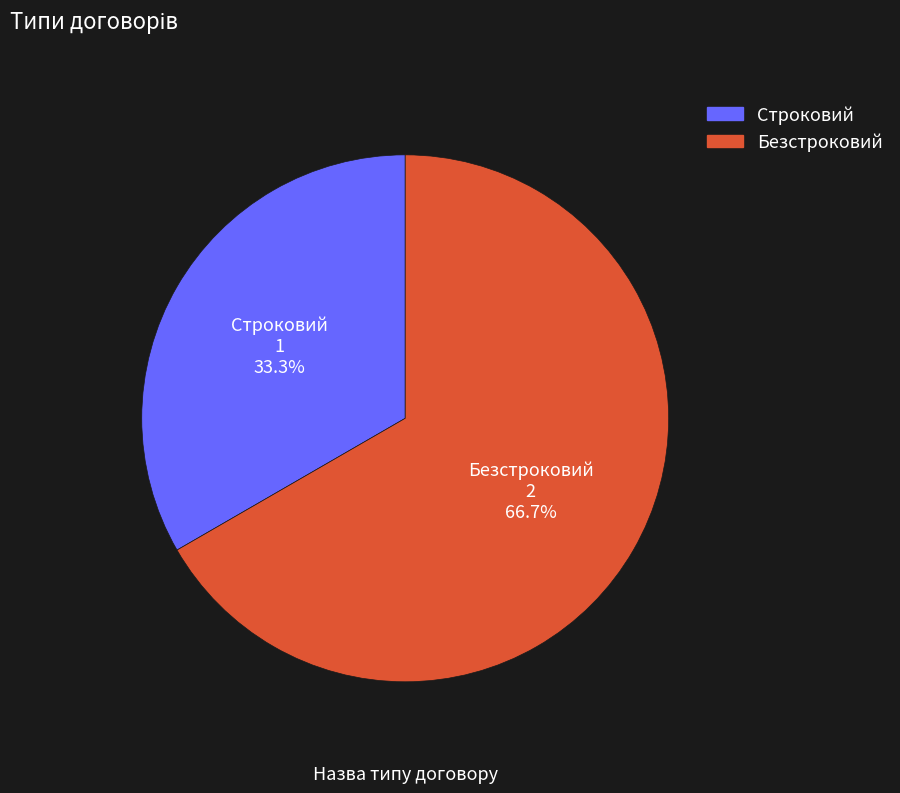

Is the sum of Строковий and Безстроковий greater than half?

Yes